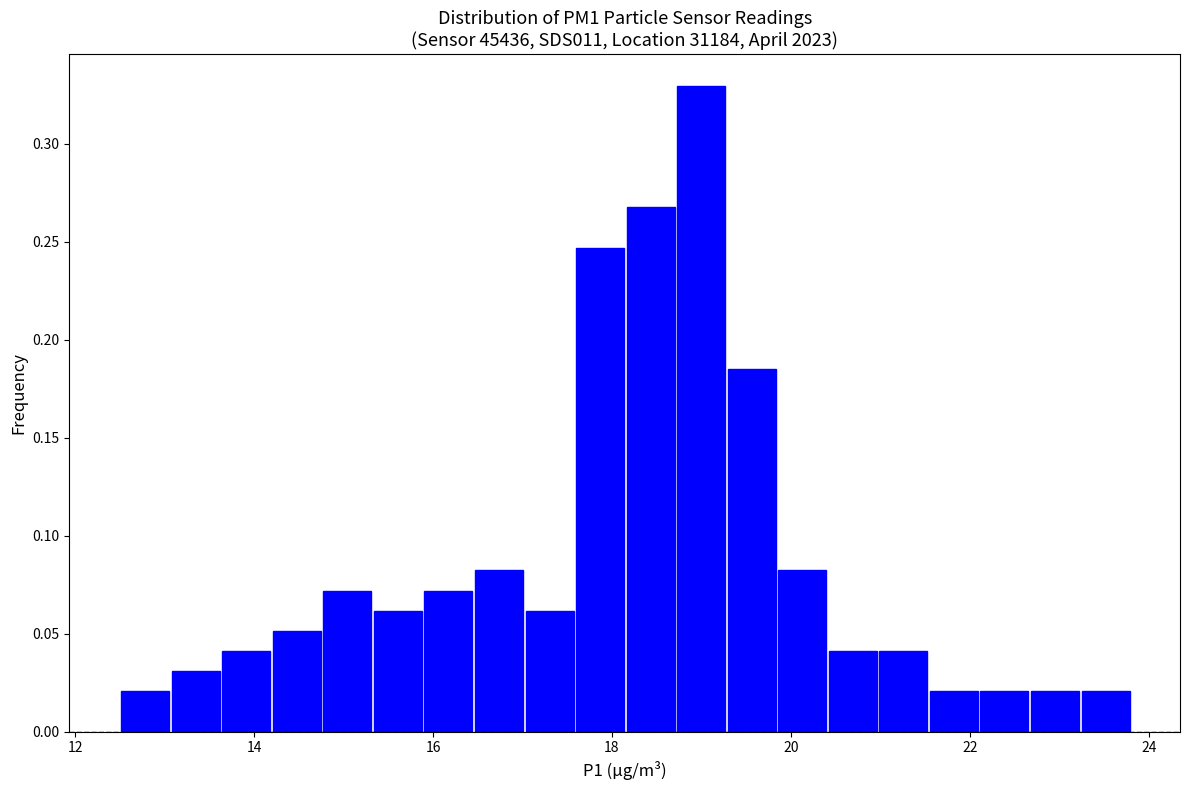

Read against the x-axis, roughly where is the centre of the tallest bar?

19.0